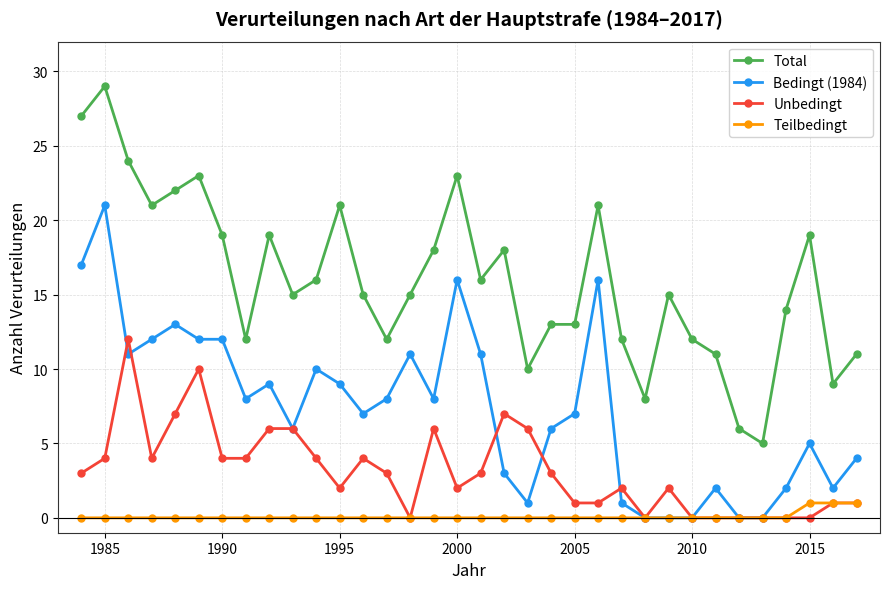

Which series has the widest spread of values?

Total